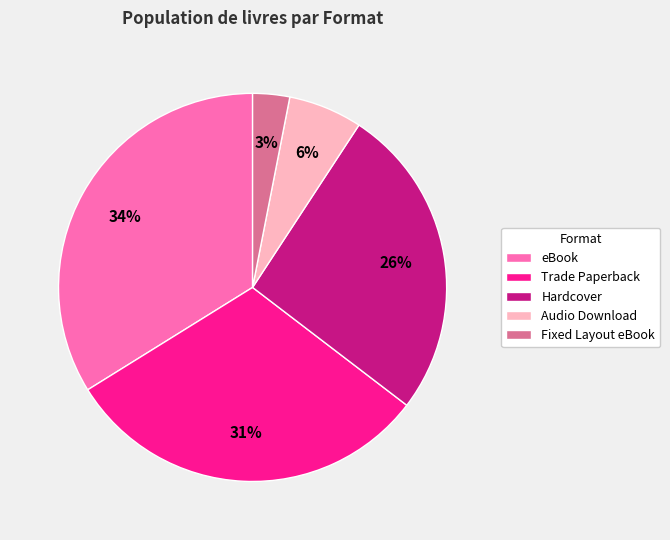

Which slice is the largest?

eBook